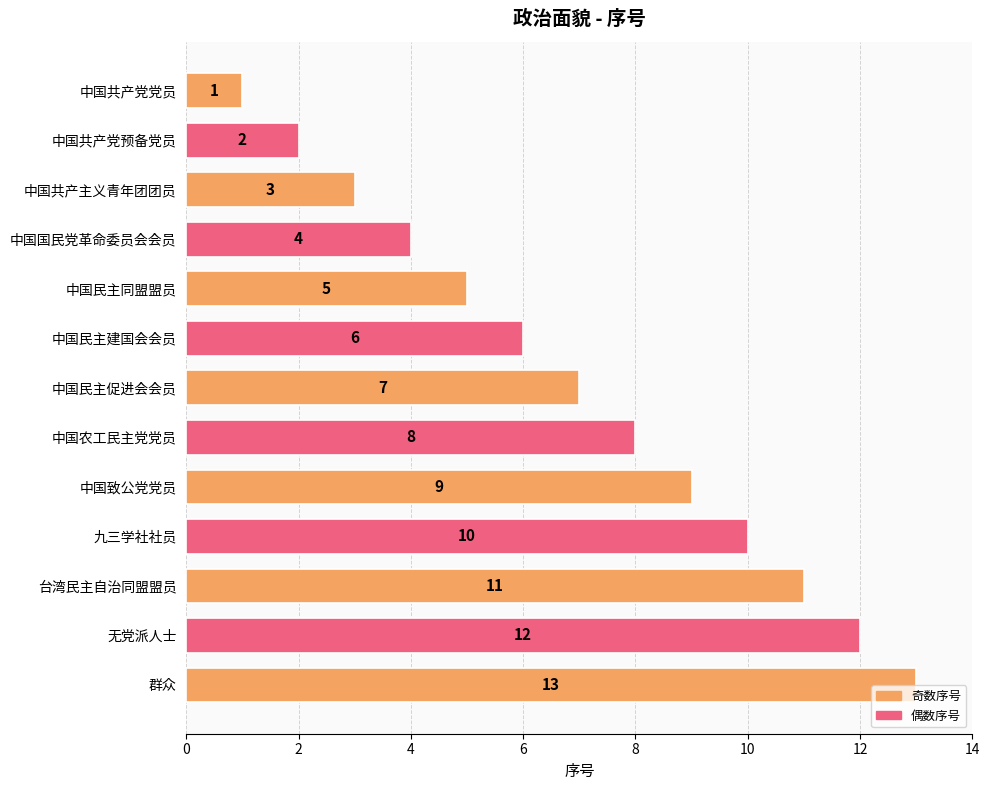

True or false: the data shows 11 at 中国民主促进会会员.

False